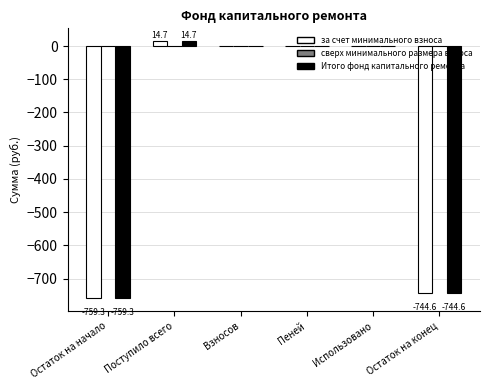

What value does the за счет минимального взноса series have at Поступило всего?

14.7